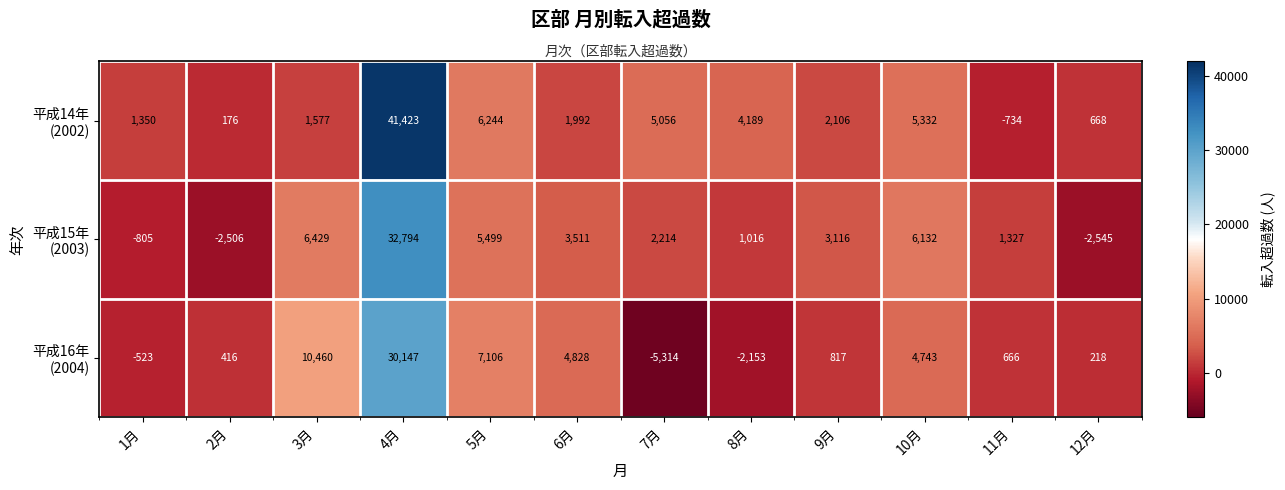

At 11月, list the series in order from smallest to largest.

平成14年 (2002), 平成16年 (2004), 平成15年 (2003)